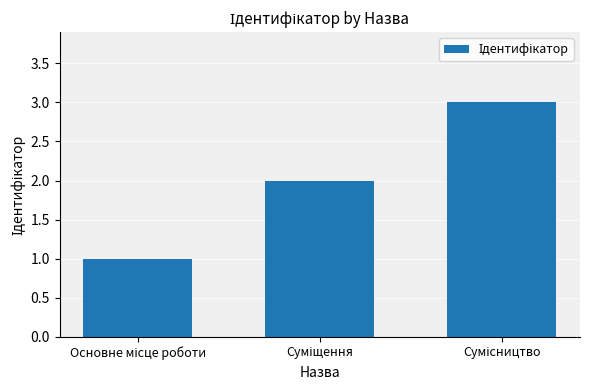

What is the sum of all values?

6